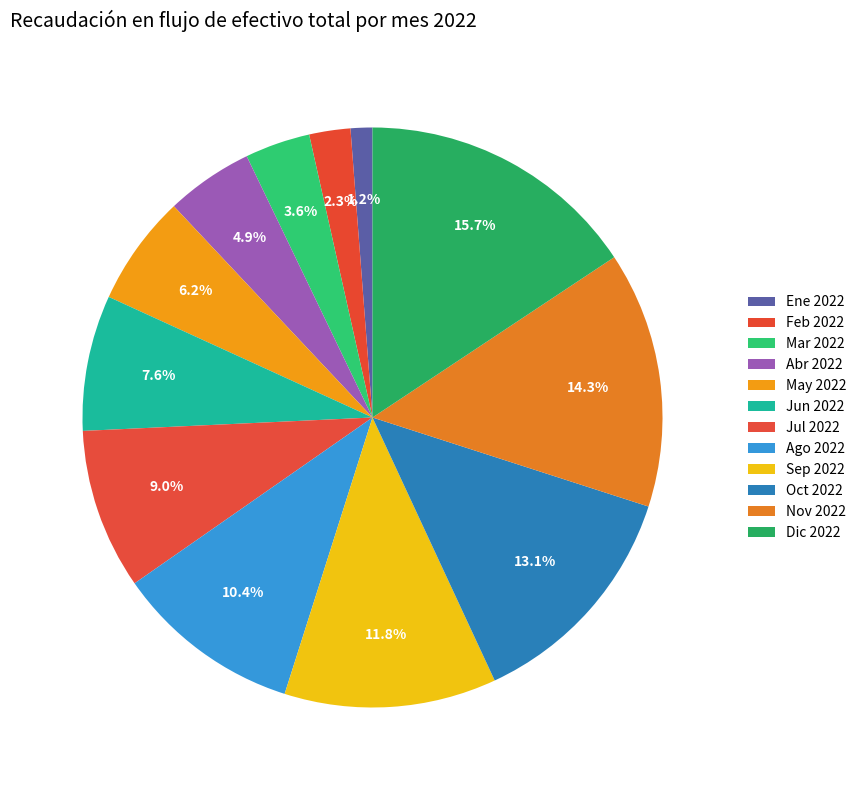

What is the ratio of the value at Jun 2022 to the value at Ago 2022?

0.7